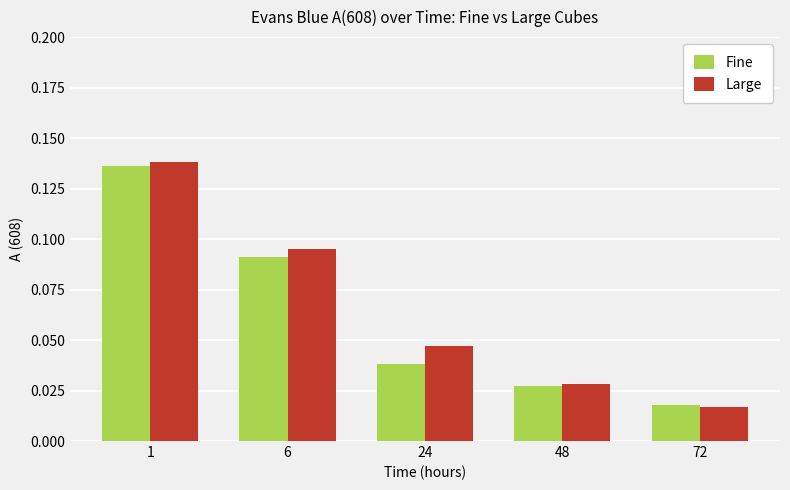

Rank the categories by Large value from highest to lowest.

1, 6, 24, 48, 72